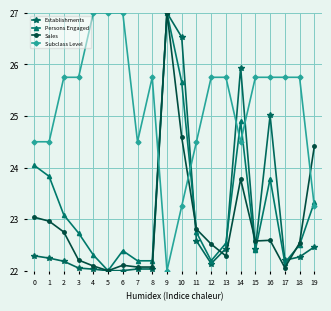

Where is the first local maximum for Persons Engaged?

6